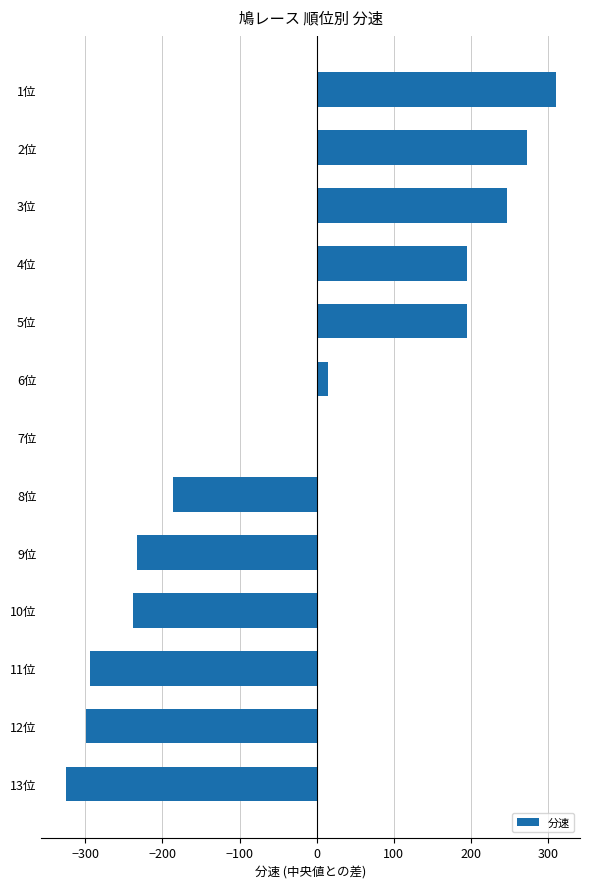

What is the change in value from 3位 to 10位?

-484.1